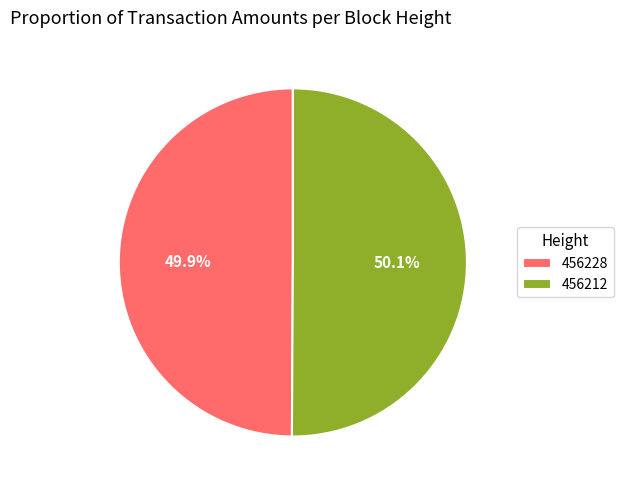

Is there a majority slice in this chart?

Yes